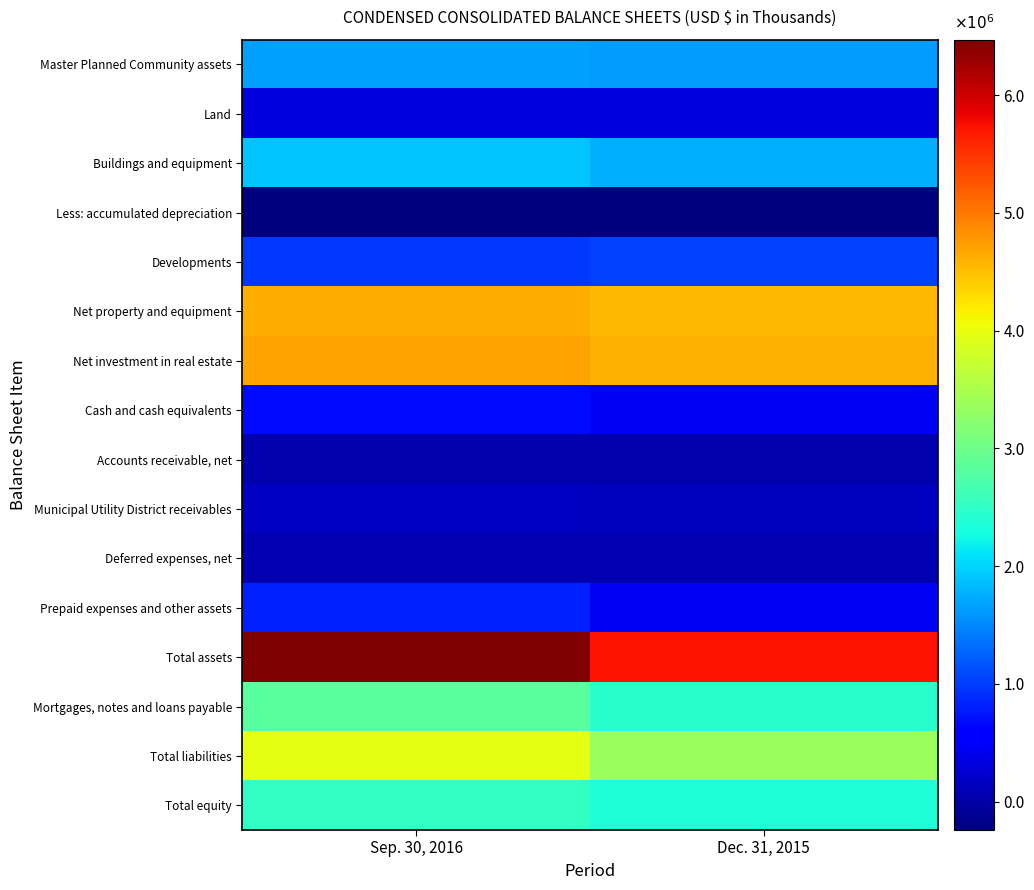

What is the spread (max minus min) of values at Sep. 30, 2016?

6712417